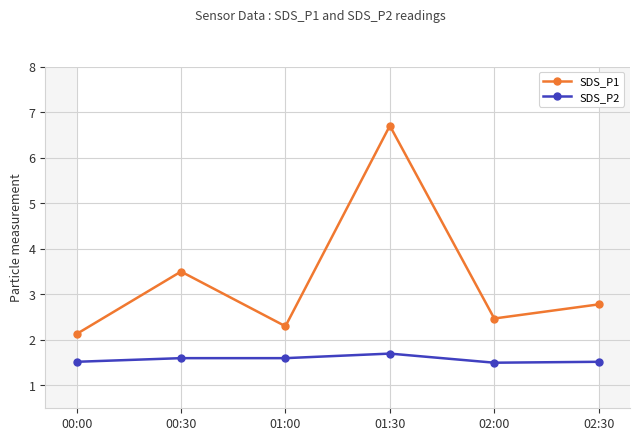

What is the lowest value of the SDS_P1 series?

2.1